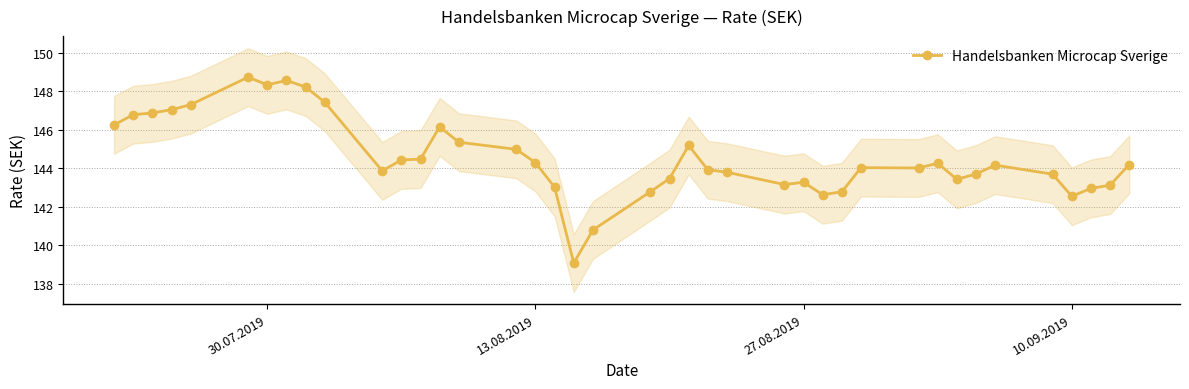

What is the highest value of the Handelsbanken Microcap Sverige series?

148.7